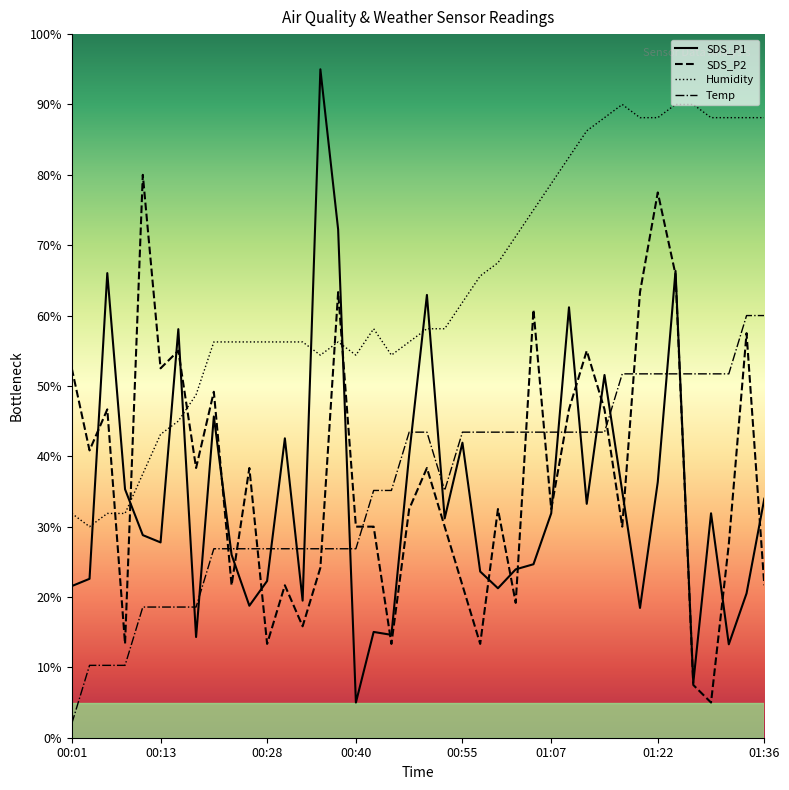

Which series has the widest spread of values?

SDS_P1